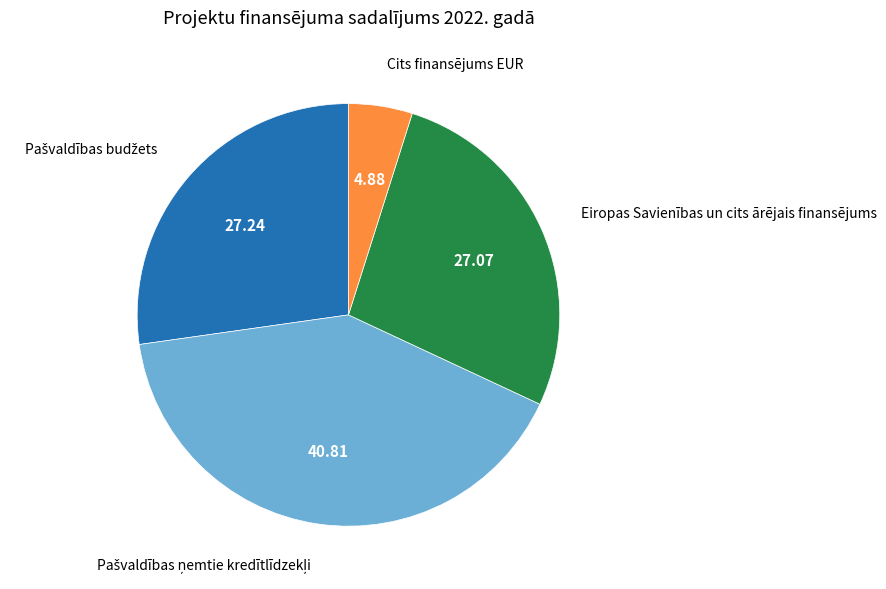

Which category has the smallest portion of the pie?

Cits finansējums EUR